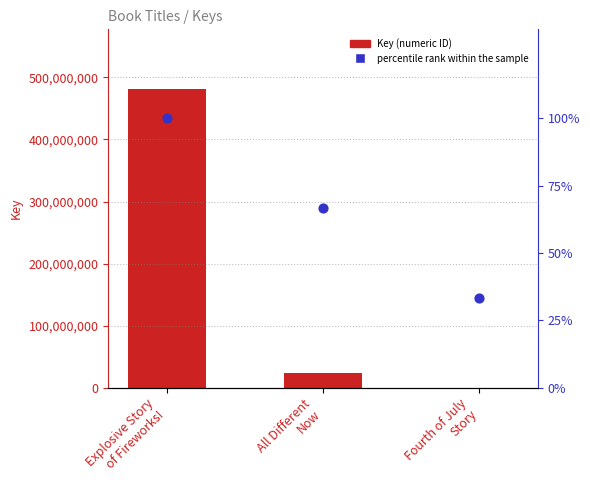

At which category is the sum across all series the highest?

Explosive Story
of Fireworks!